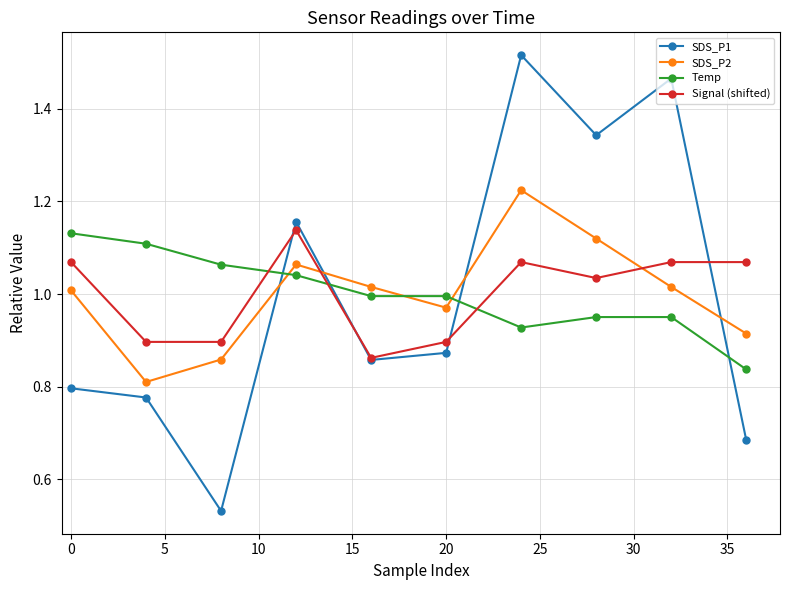

Which series has the widest spread of values?

SDS_P1